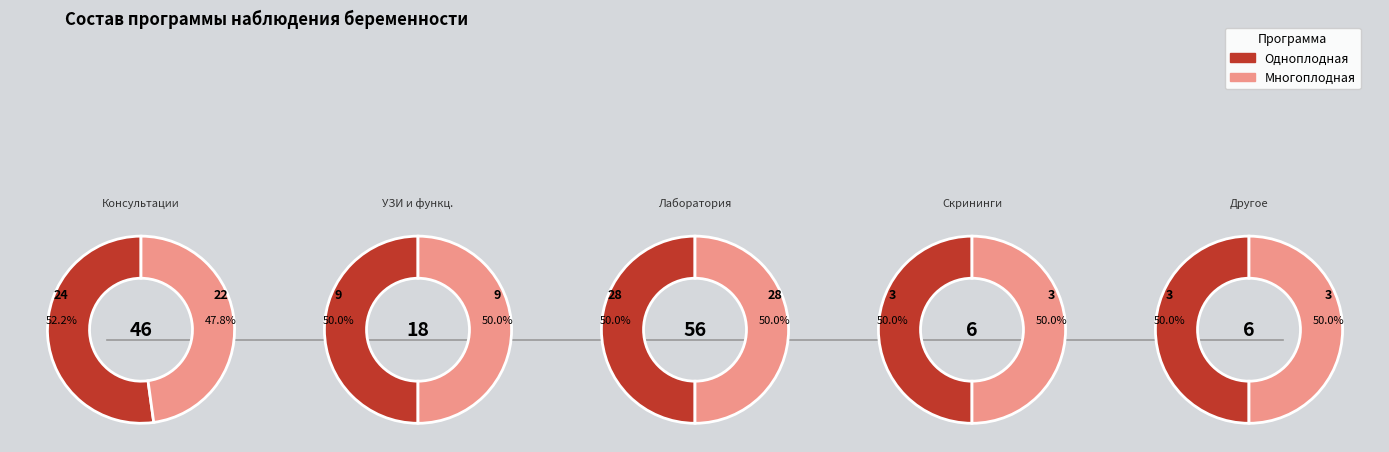

Which series has the widest spread of values?

Одноплодная